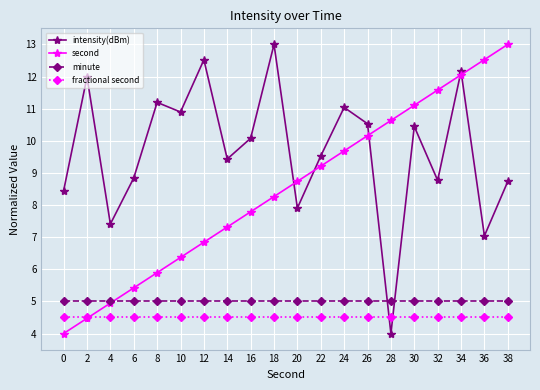

The second series shows 12.1 at 34. True or false?

True